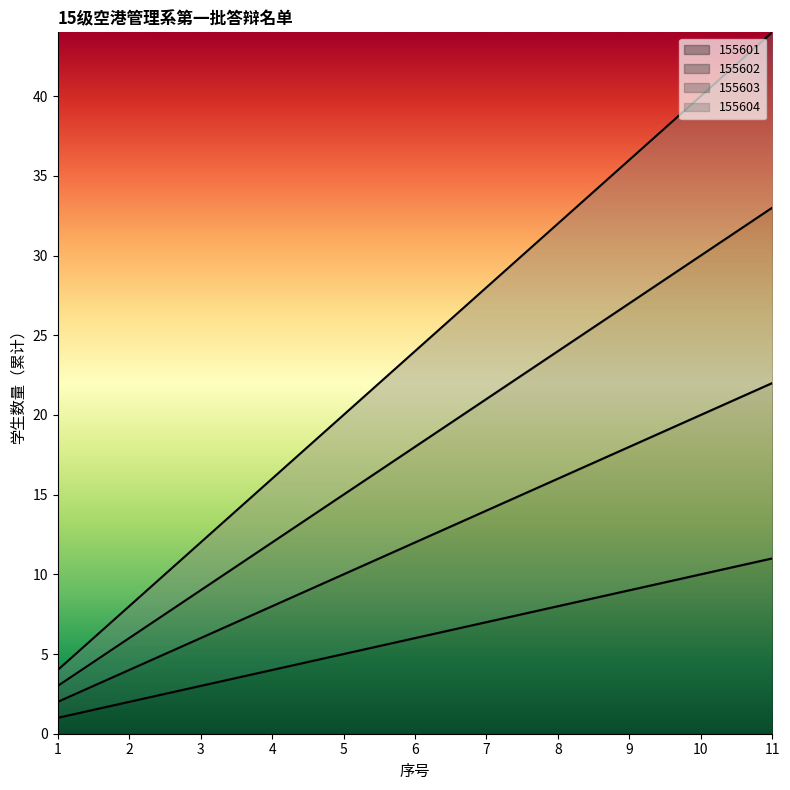

Between 1 and 8, which series saw the biggest shift?

155604